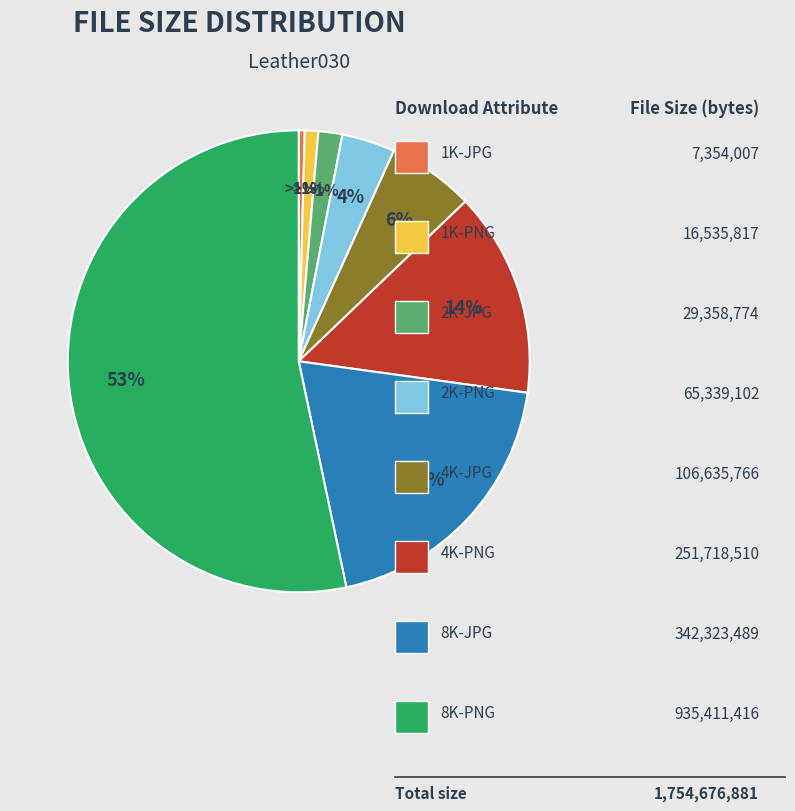

To the nearest percent, what percentage of the pie is 8K-PNG?

53%